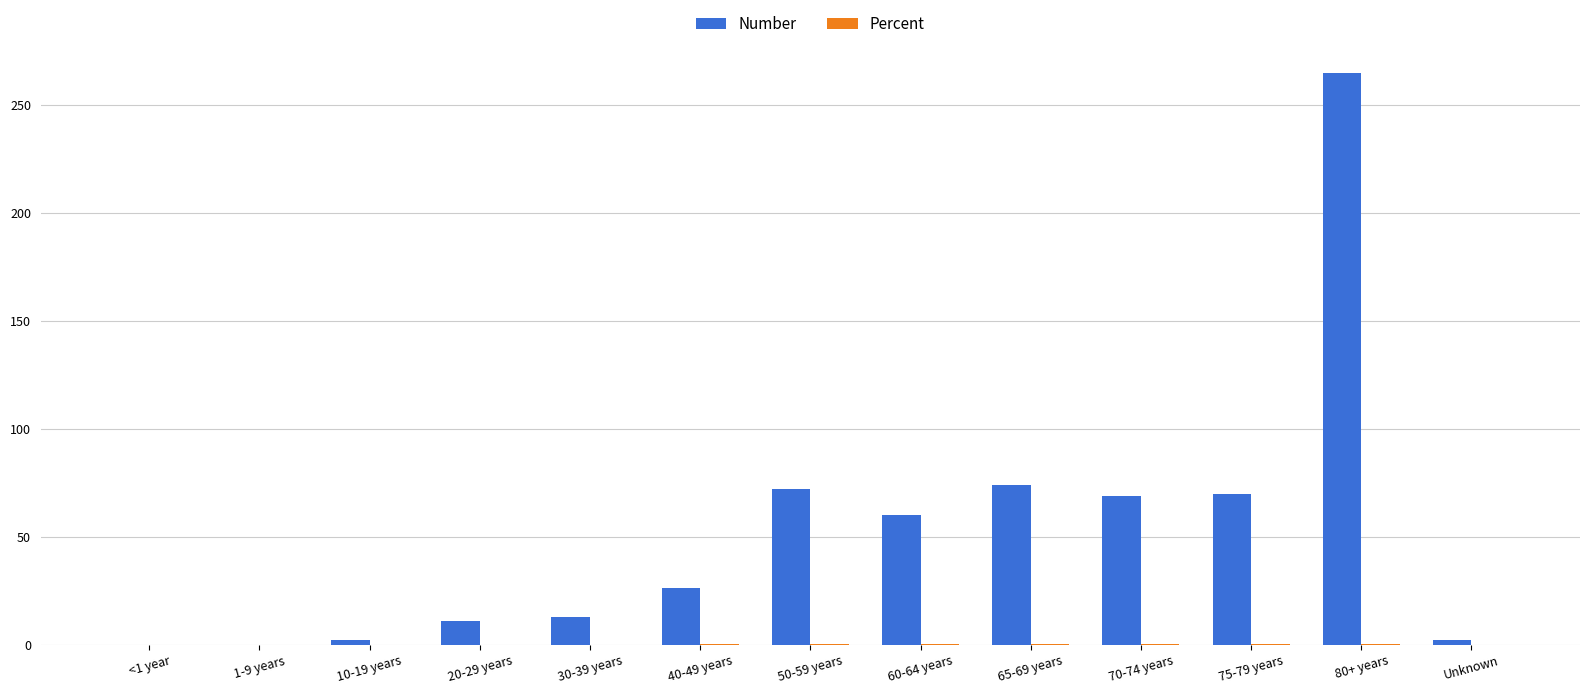

At which category is the sum across all series the highest?

80+ years